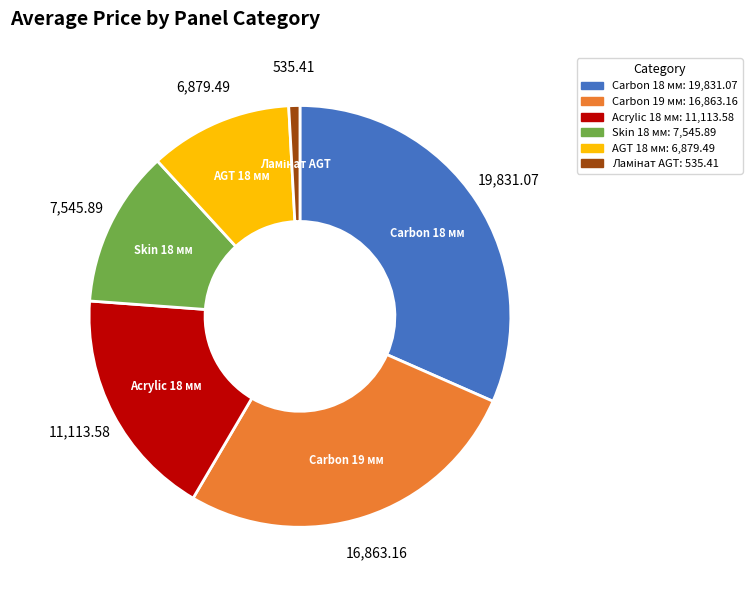

The Acrylic 18 мм slice represents 18% of the pie. True or false?

True